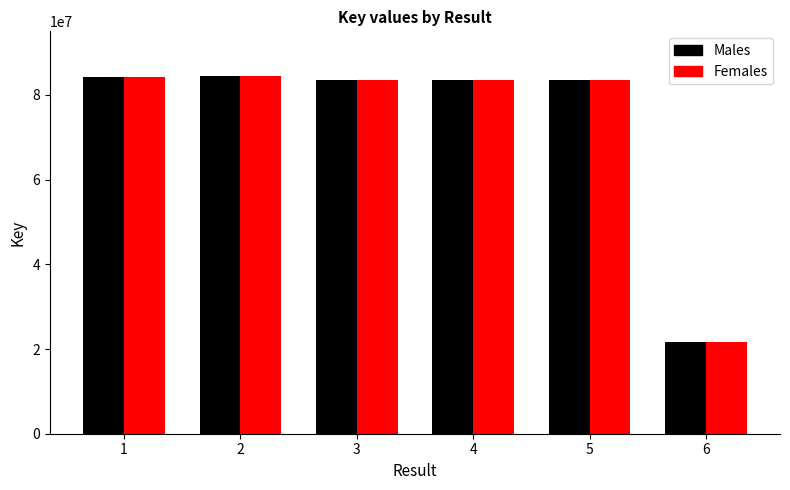

What is the total value across all series at 1?

168299454